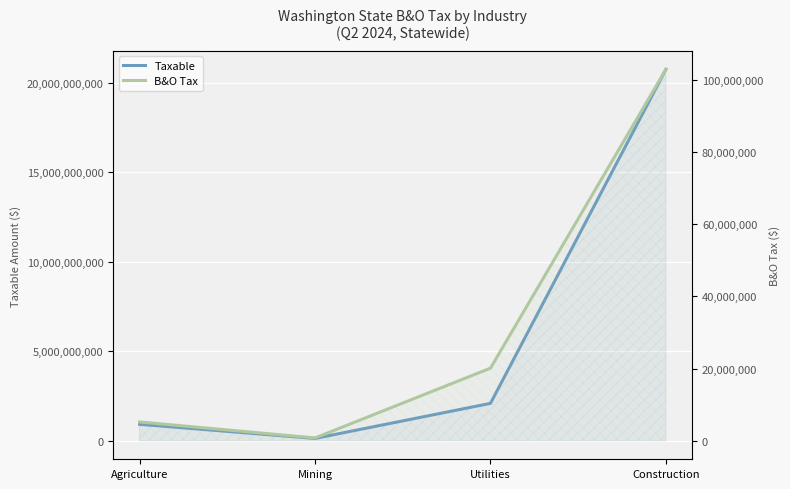

What is the minimum value for Taxable?

127691804